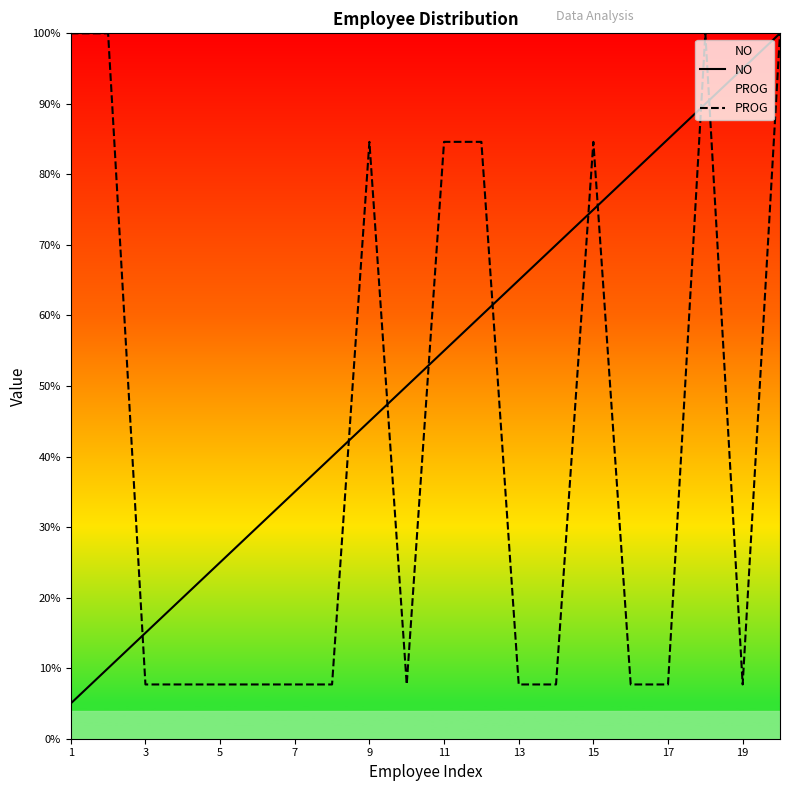

Rank the series at 19 from lowest to highest value.

PROG, NO